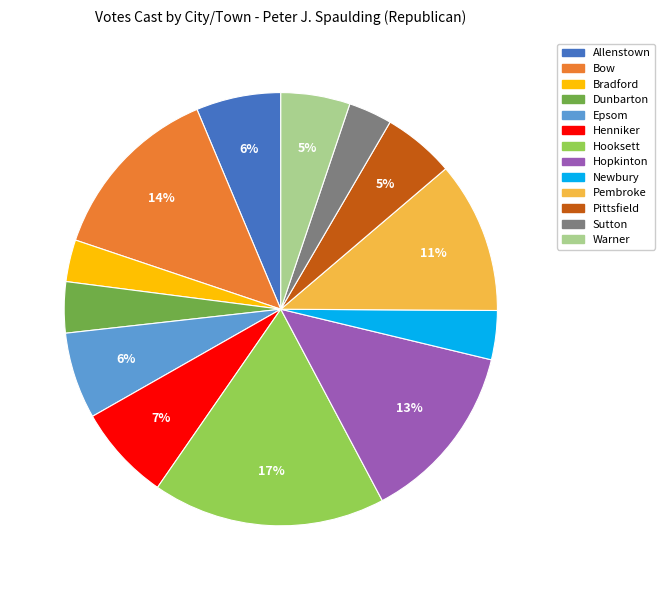

Does any single category account for the majority?

No